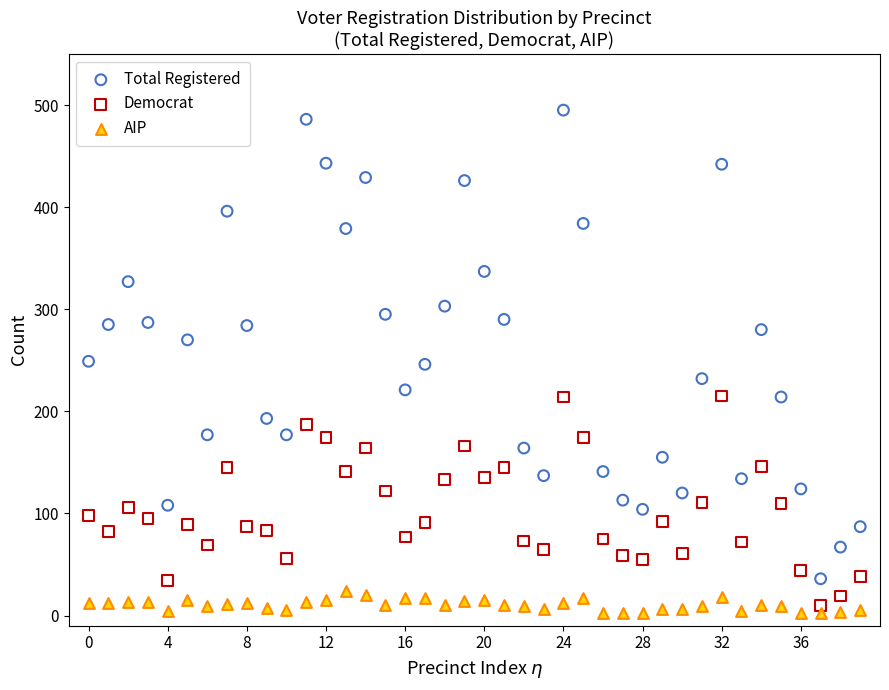

Which series has the widest spread of Y values?

Total Registered